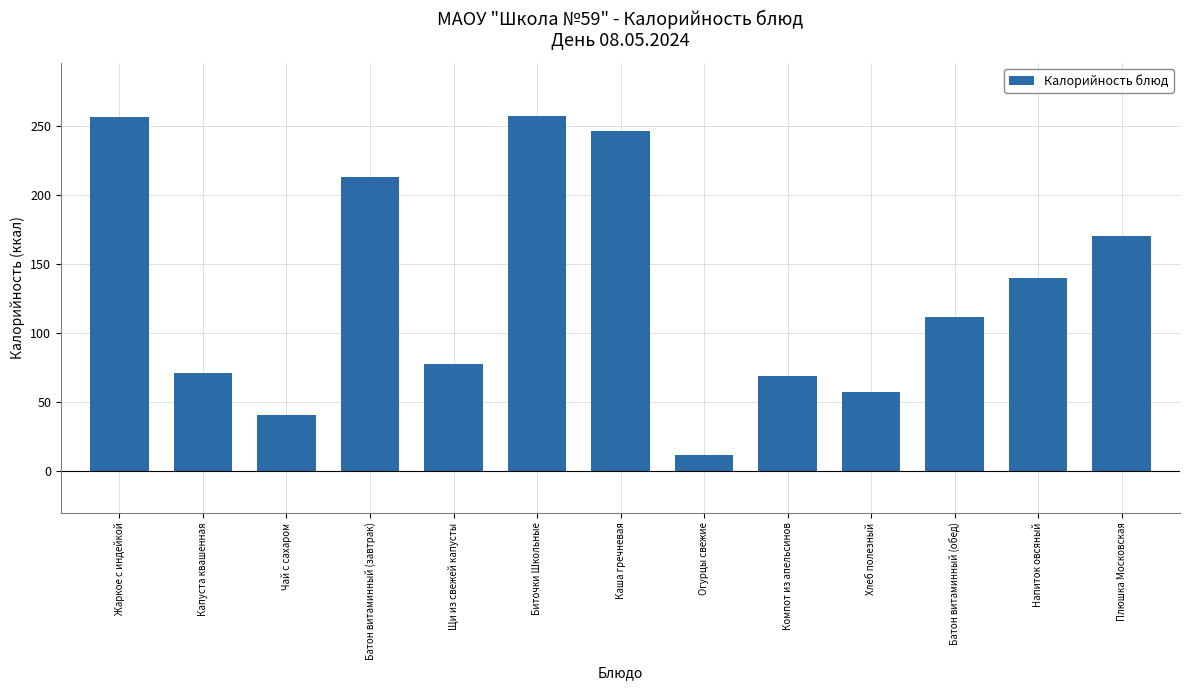

Between Напиток овсяный and Биточки Школьные, which is larger?

Биточки Школьные